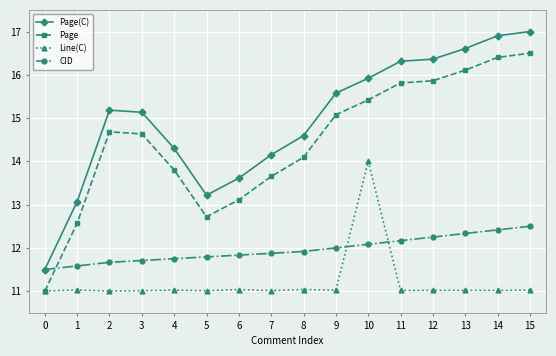

At which category is the sum across all series the highest?

10